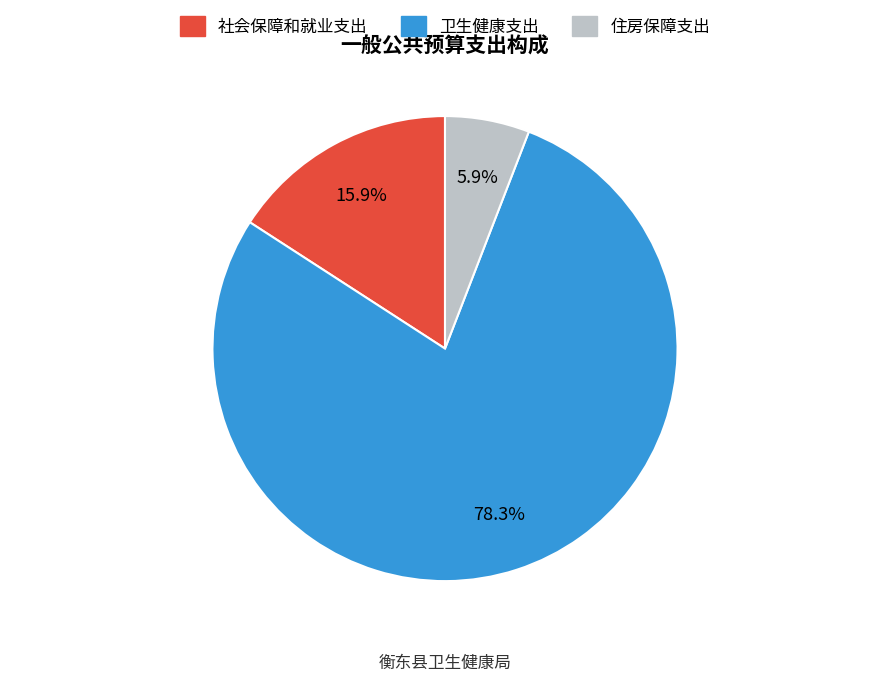

What is the largest slice in the pie chart?

卫生健康支出